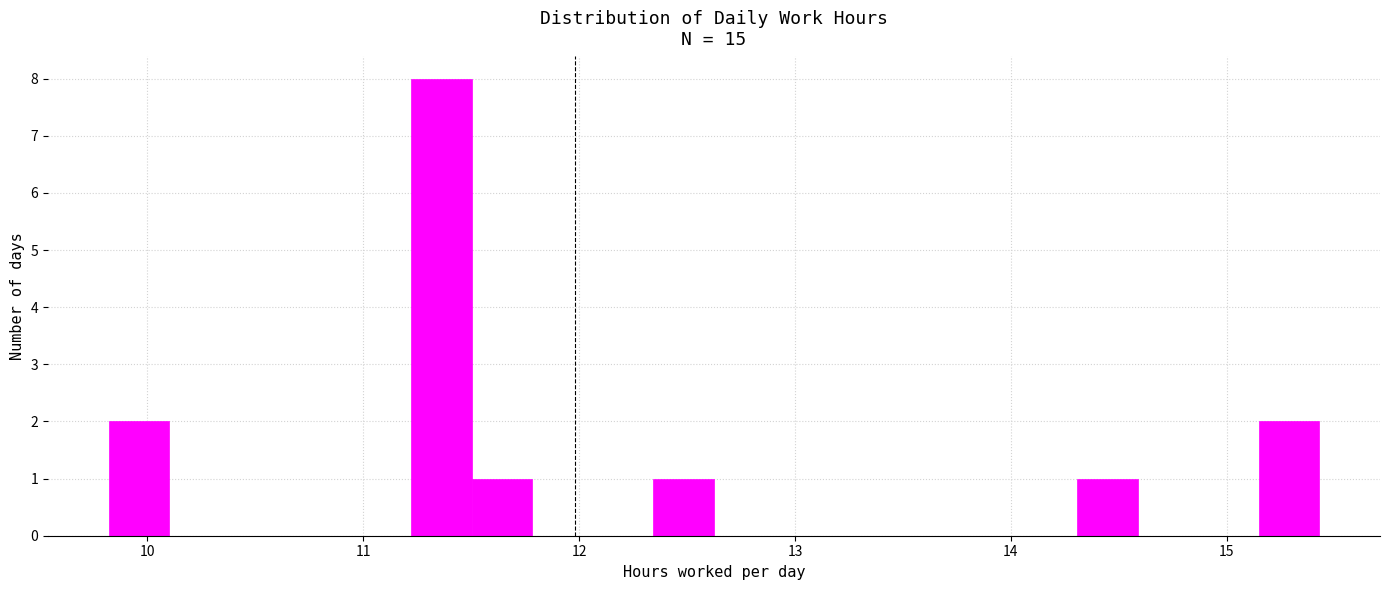

Read against the x-axis, roughly where is the centre of the tallest bar?

11.4